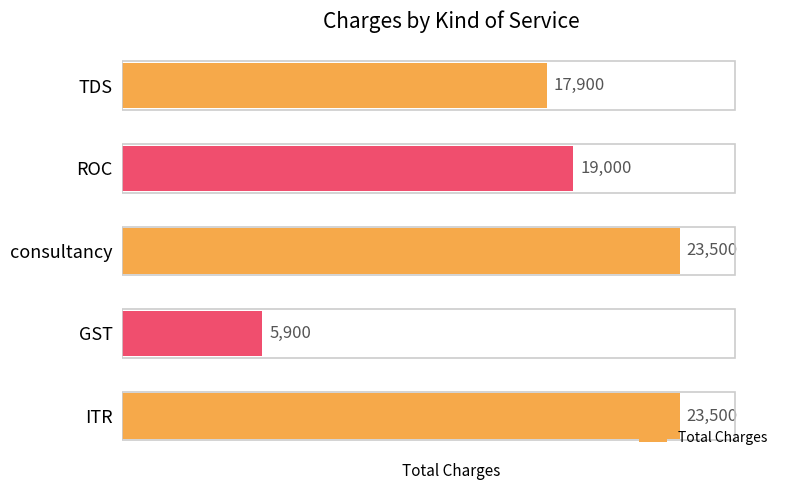

What is the change in value from consultancy to ROC?

-4500